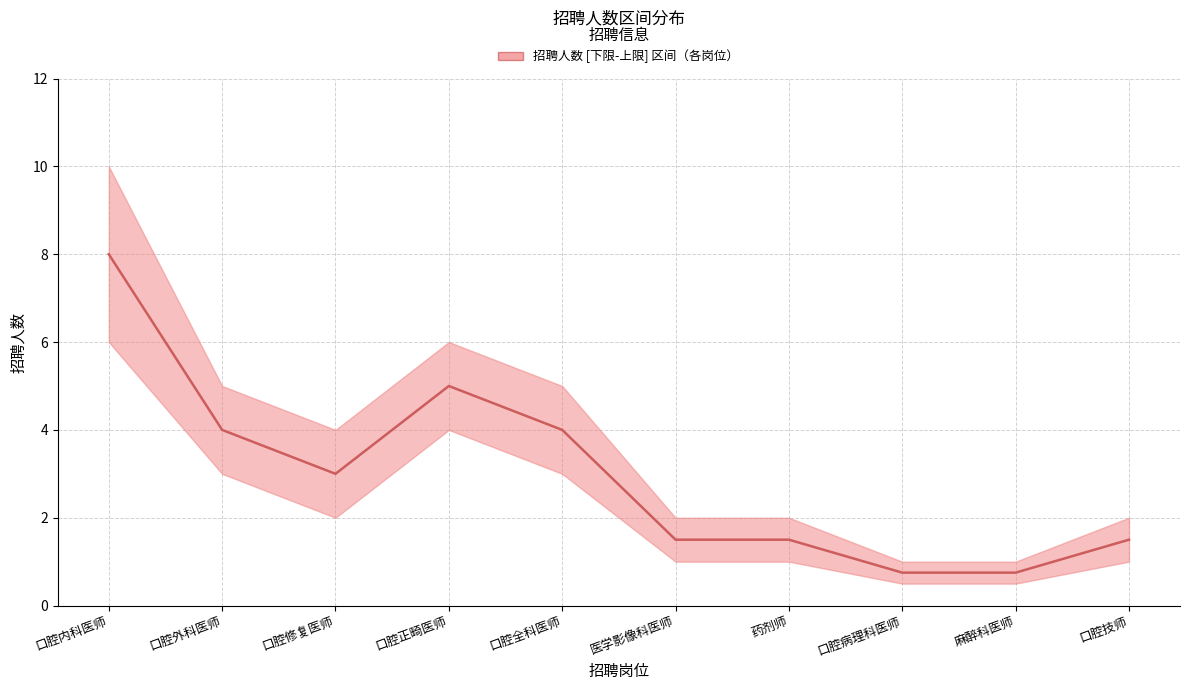

What is the label of the 2nd point from the right?

麻醉科医师